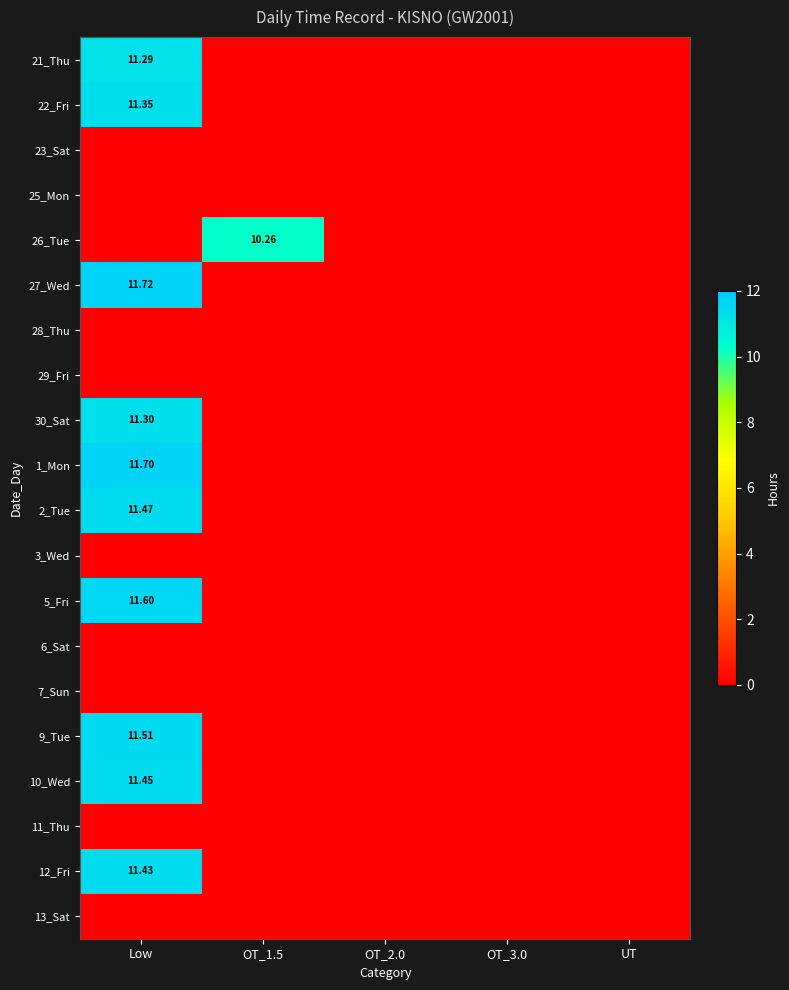

At which label is 23_Sat closest to 0?

Low